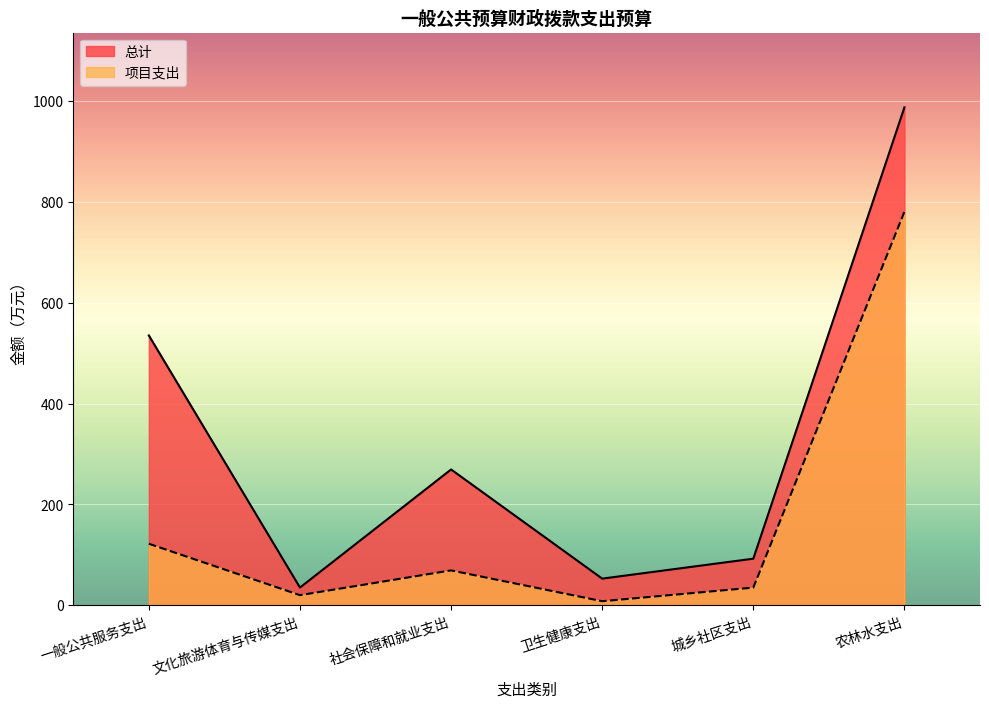

Which series has the largest total across all categories?

总计